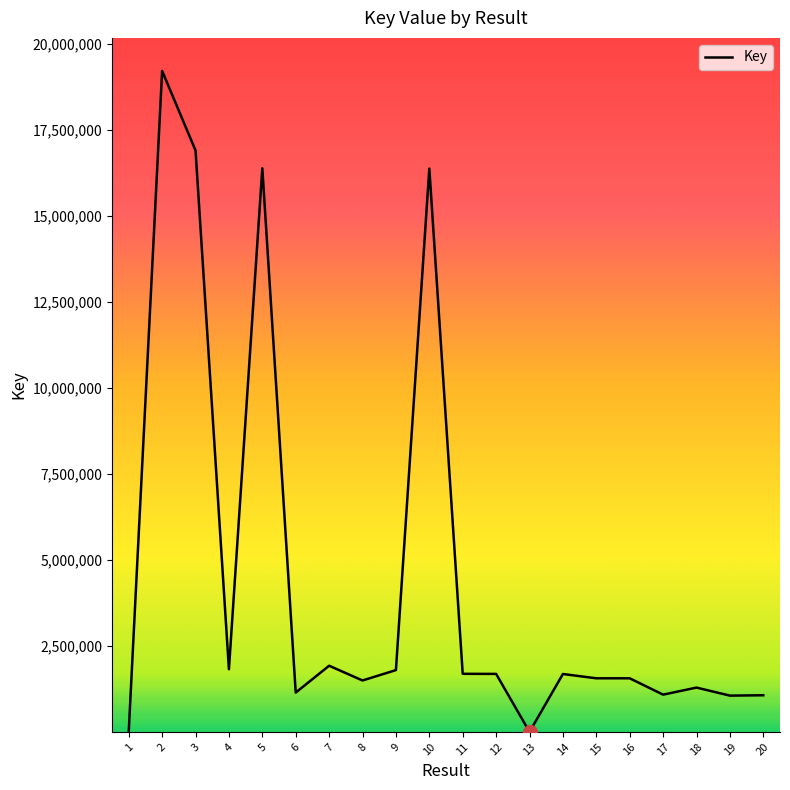

What is the average value?

4487086